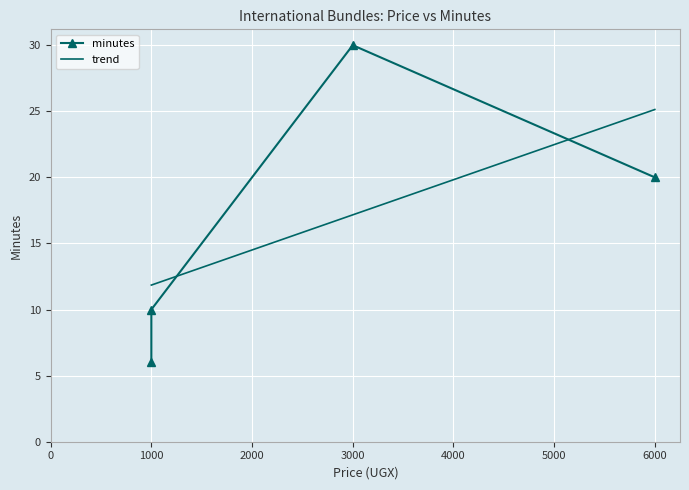

What is the lowest value of the trend series?

11.9